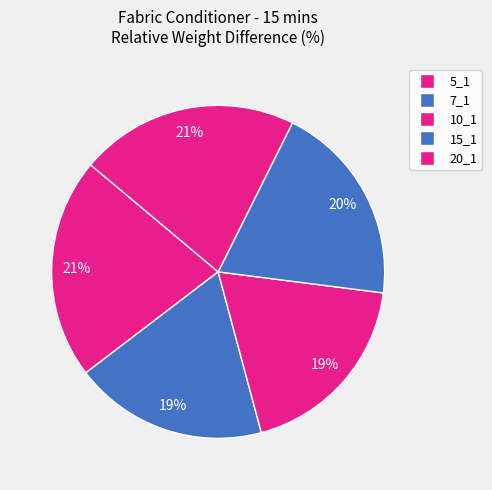

Which slice is the smallest?

7_1